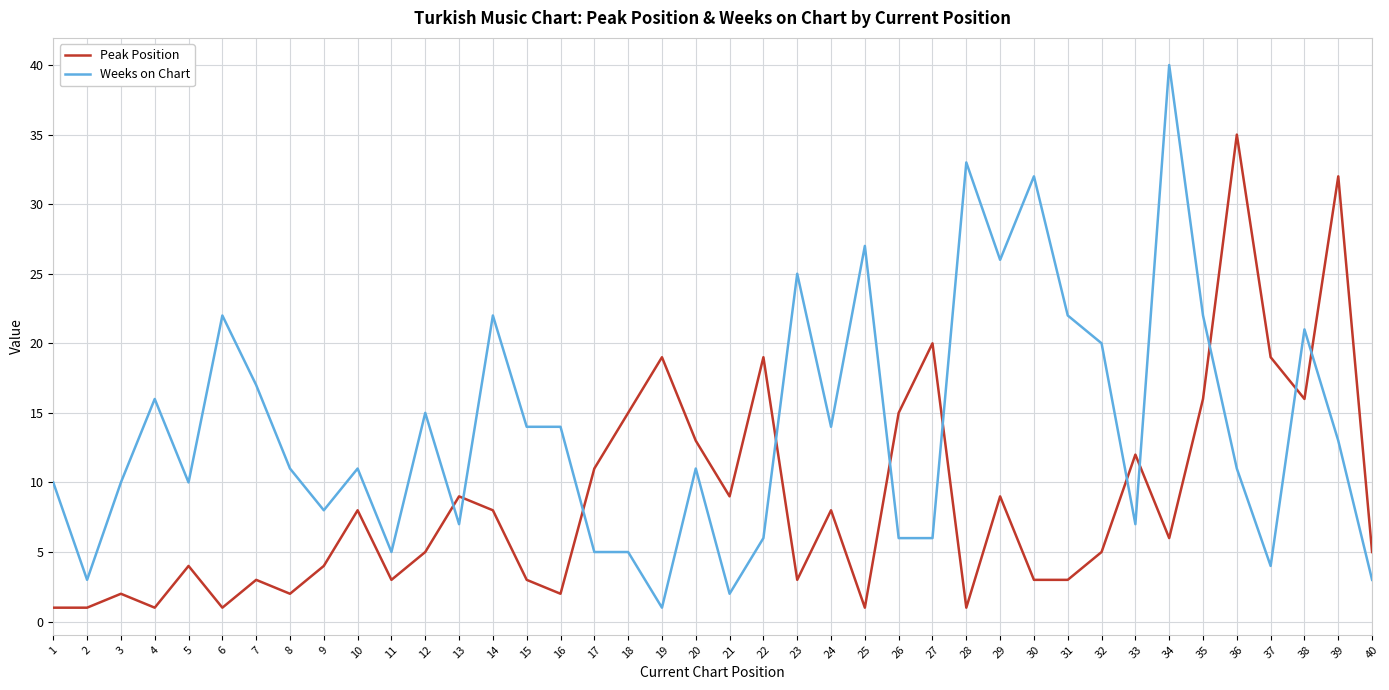

Is it true that Peak Position equals 5 at 10?

False